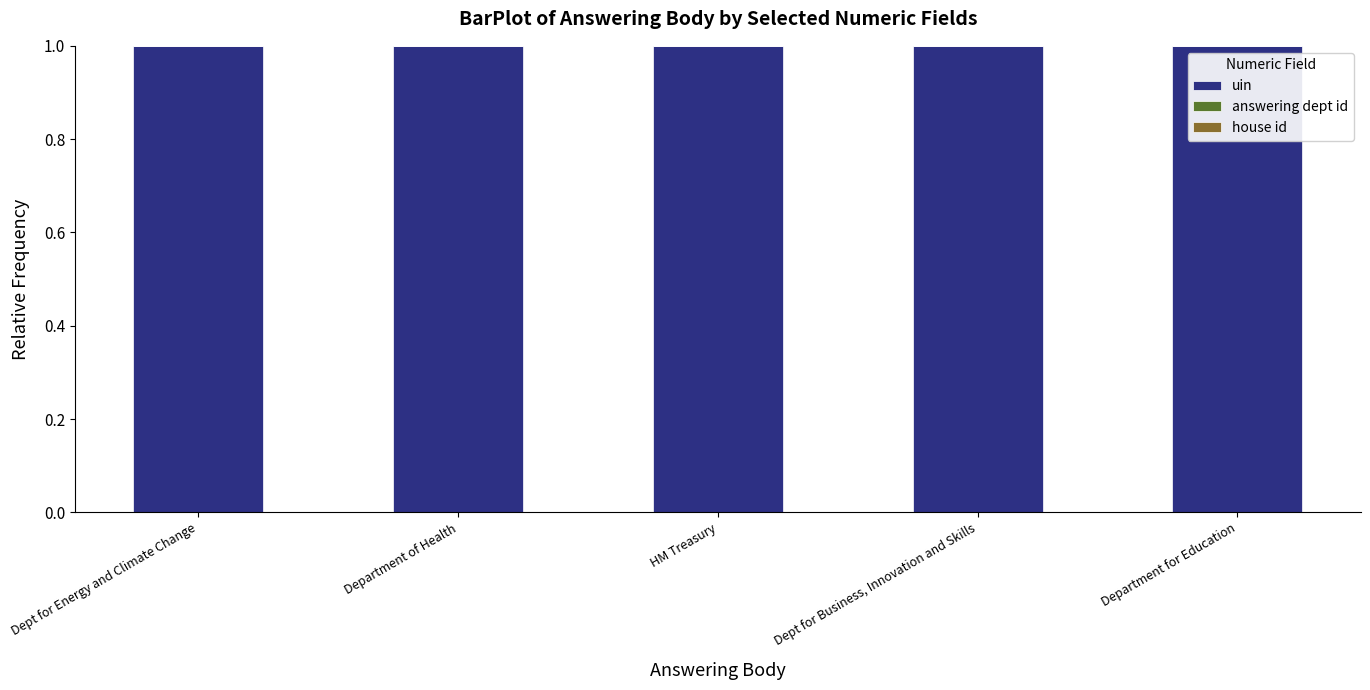

The value of uin at Dept for Business, Innovation and Skills is 0.5. True or false?

False